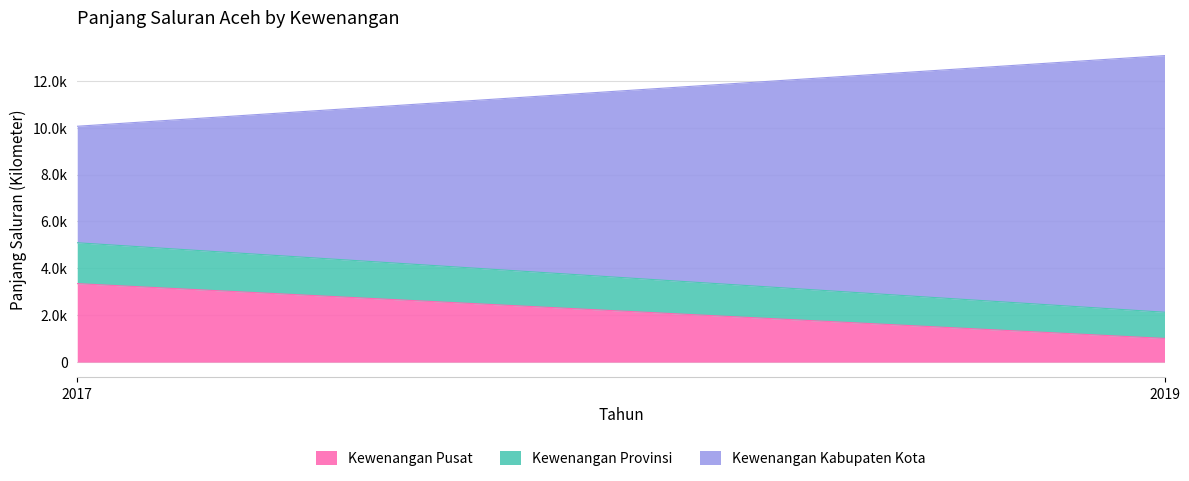

What is the value of the Kewenangan Pusat point at the 2nd from the left?

1011